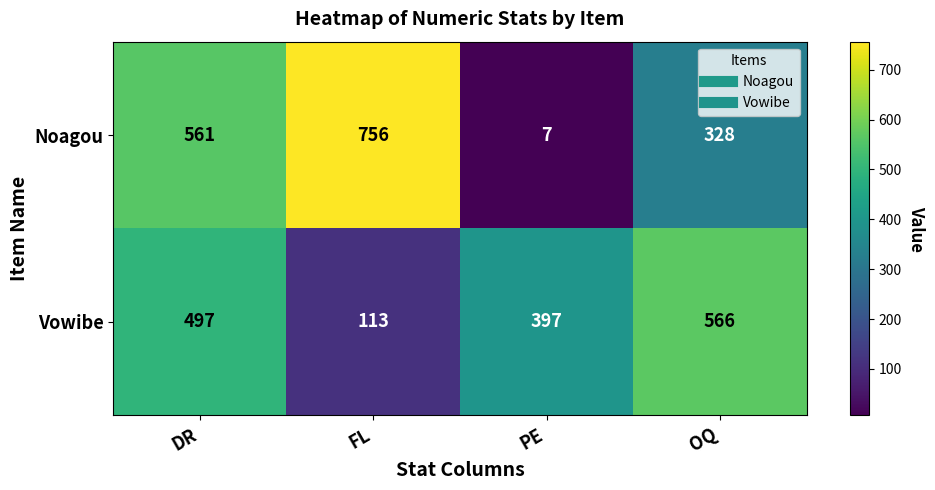

What is the maximum value shown in the chart?

756